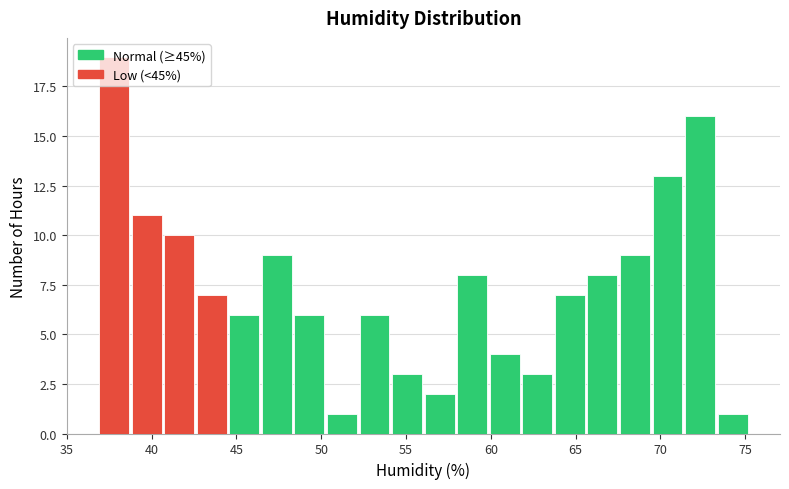

Read against the x-axis, roughly where is the centre of the tallest bar?

38.0